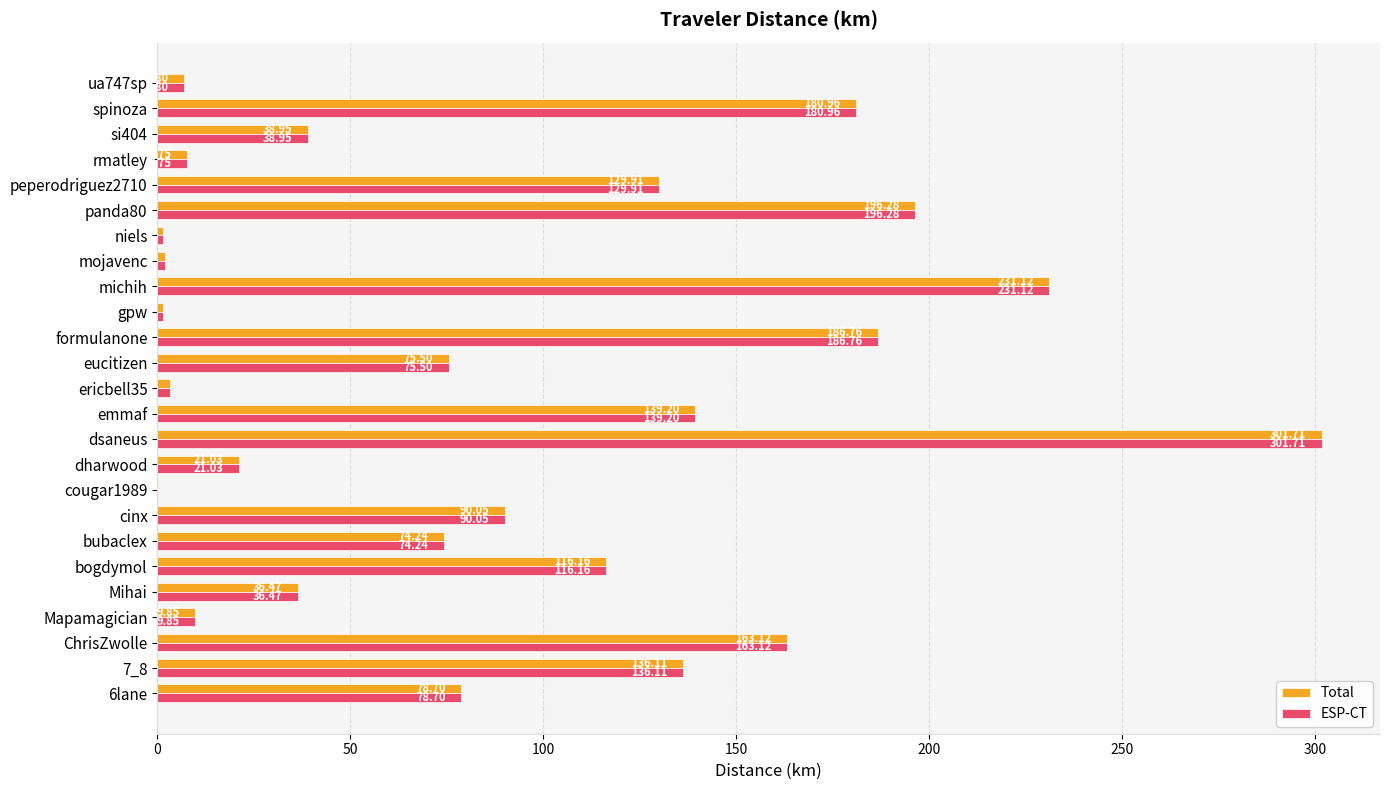

What is the highest value of the Total series?

301.7